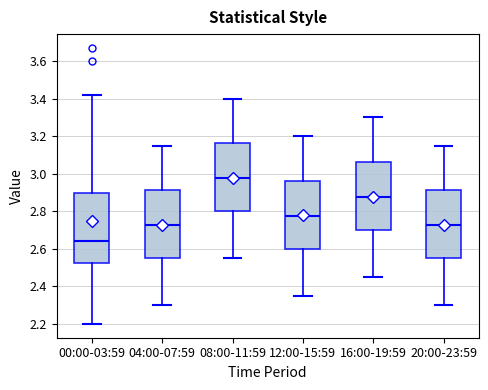

Which box's median line is the highest?

08:00-11:59